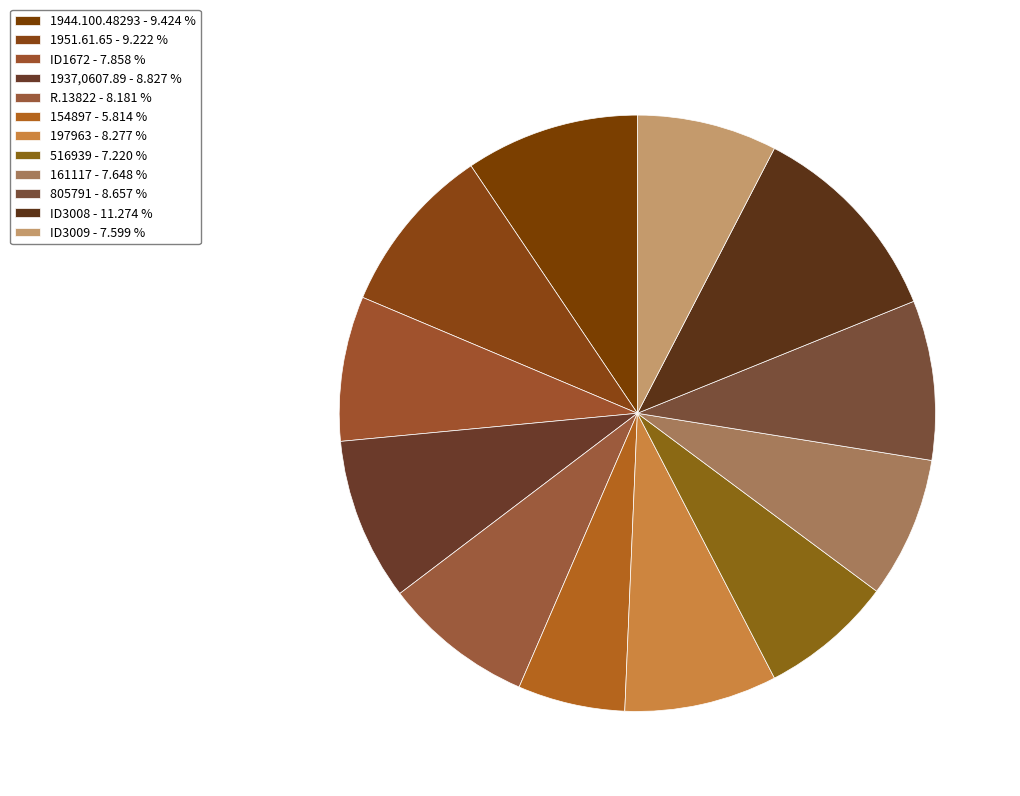

To the nearest percent, what percentage of the pie is R.13822?

8%